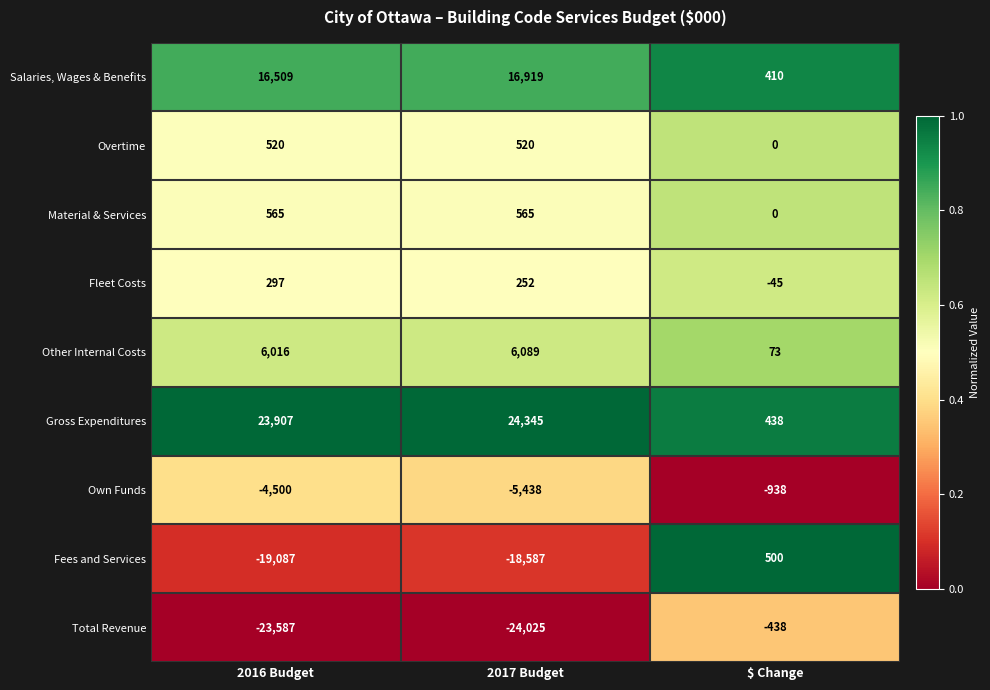

Which label corresponds to the largest value in the chart?

2017 Budget